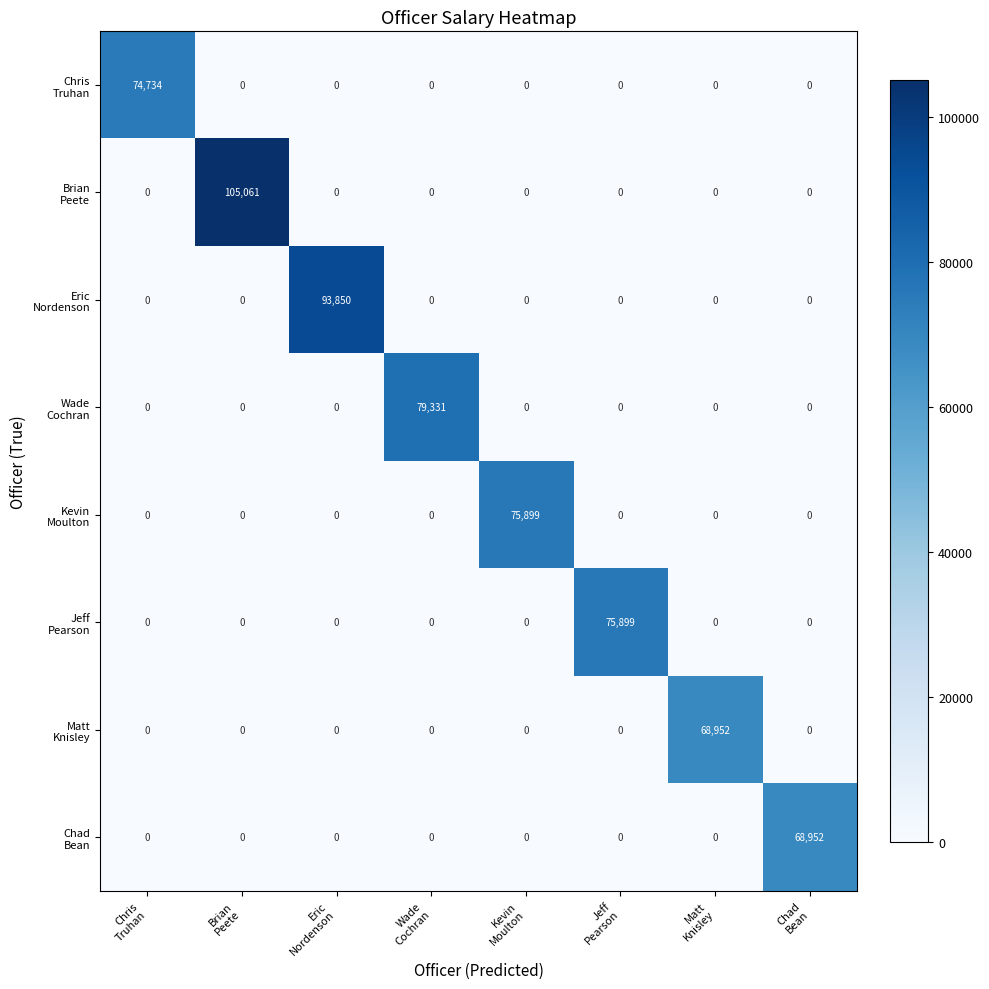

How many categories are shown in the chart?

8